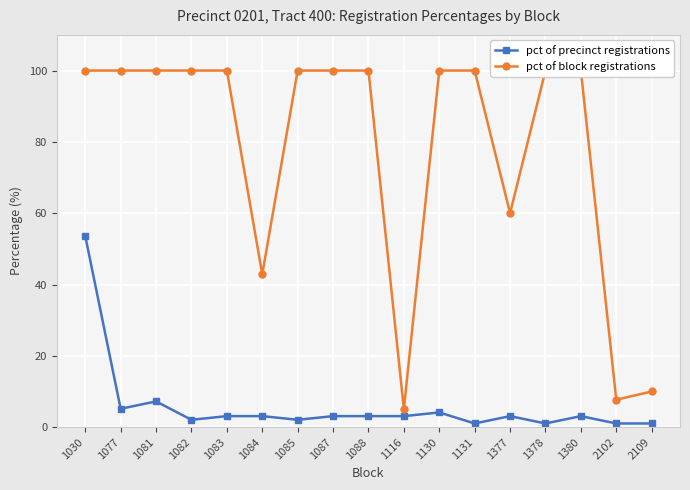

What value does the pct of block registrations series have at 2109?

10.0